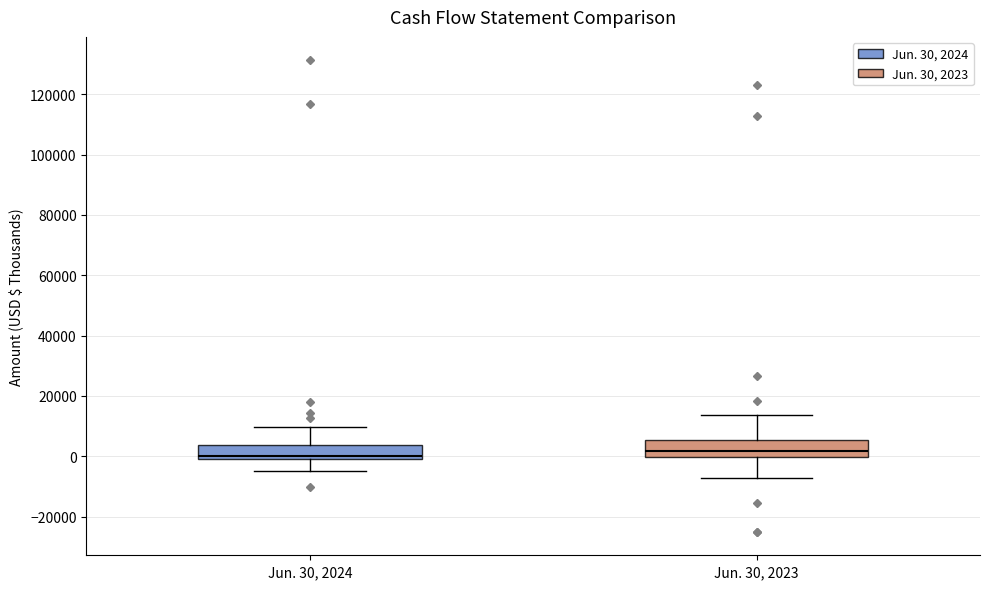

Where does the upper whisker of the box for Jun. 30, 2023 end on the y-axis? The values are not printed on the chart, so give them approximately, as read against the axis.

14000